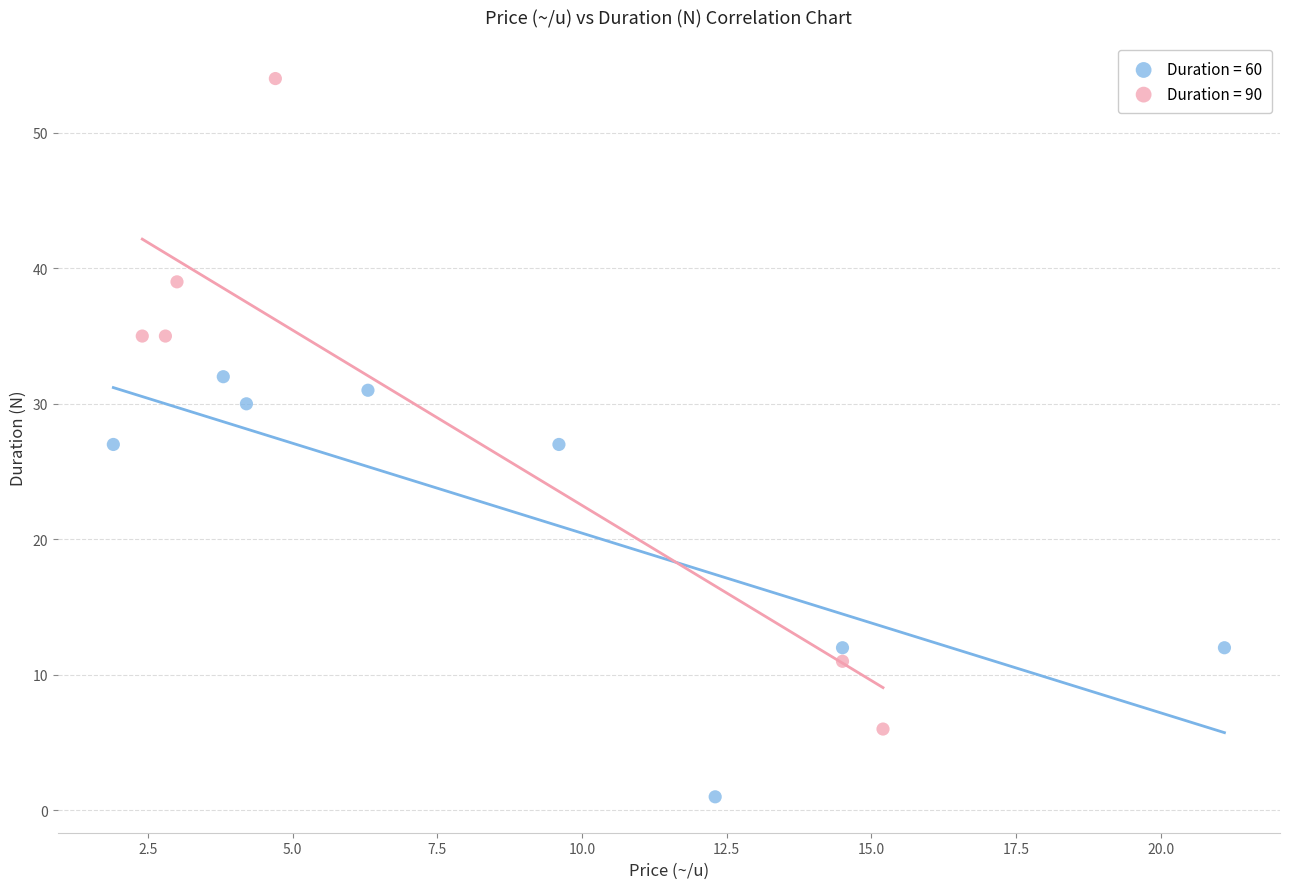

Which series has the largest Y range (max minus min)?

Duration = 90